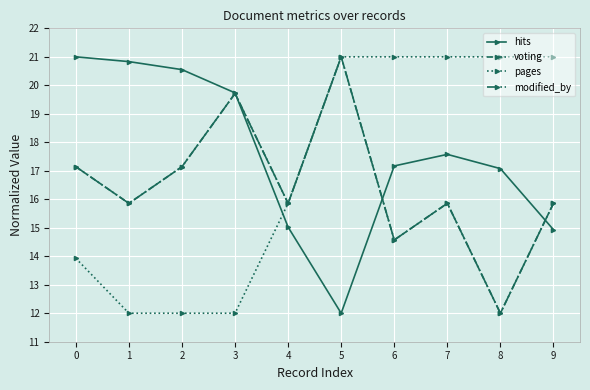

What is the value of the hits point at the 9th from the left?

17.1